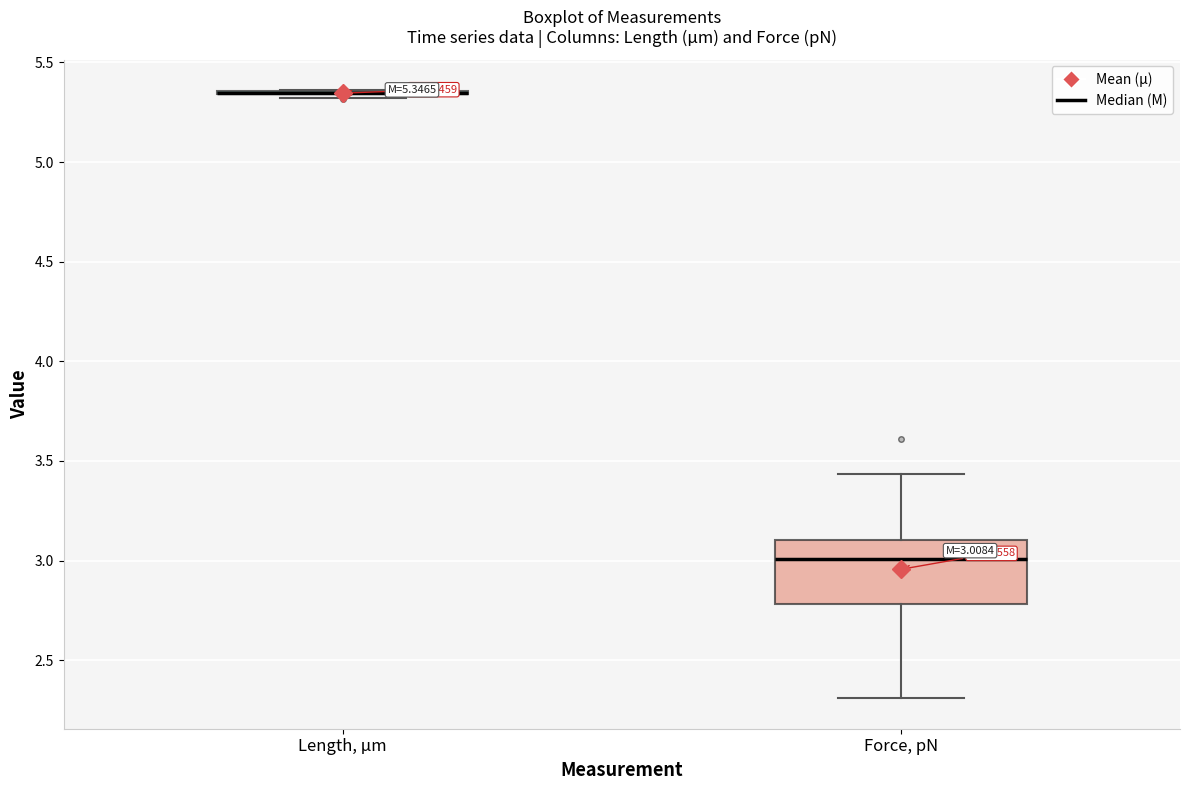

Comparing the boxes themselves (not the whiskers), which one is the tallest?

Force, pN